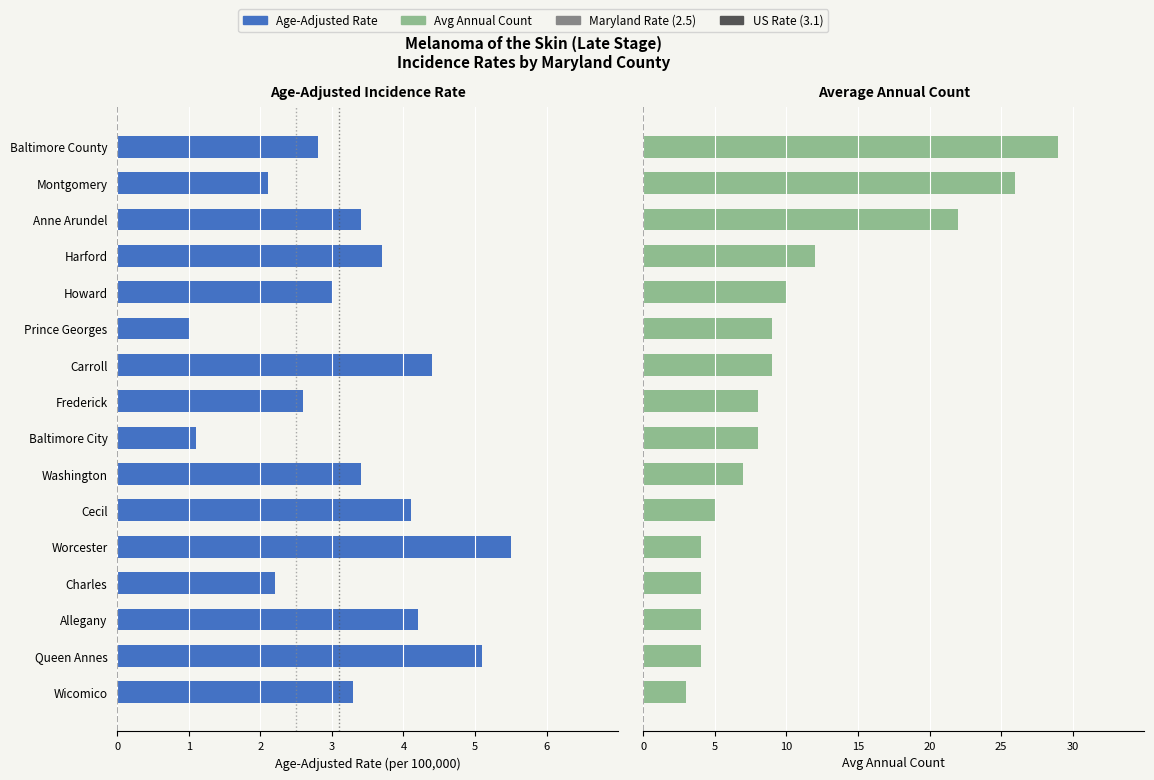

What is the difference between the second highest and second lowest values in the Avg Annual Count series?

22.0